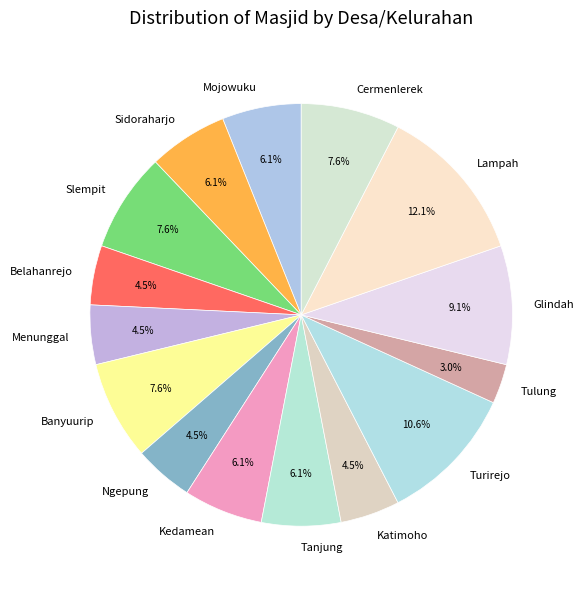

What percentage is NOT represented by Tanjung?

93.9%